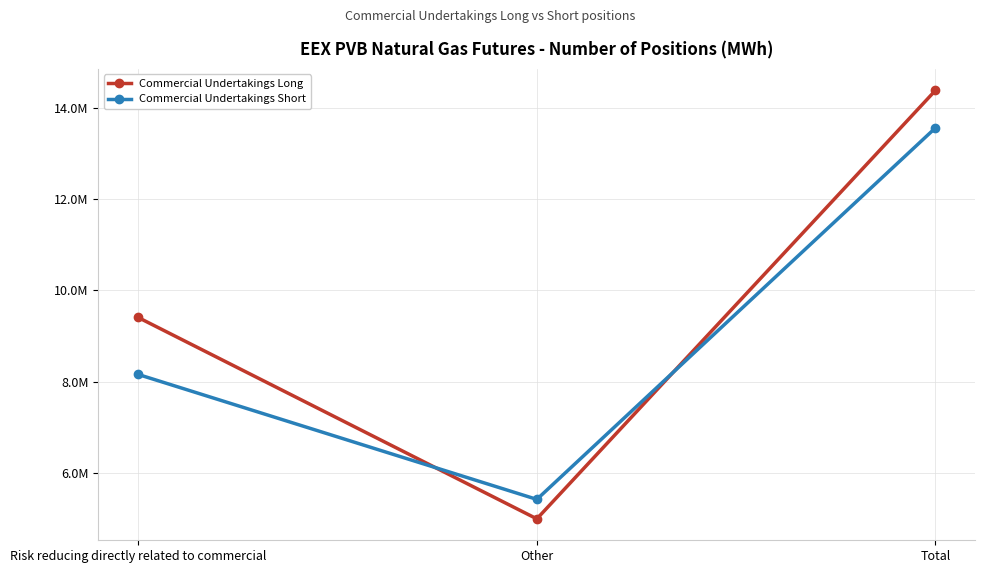

At which label does Commercial Undertakings Short first exceed 8155708?

Total